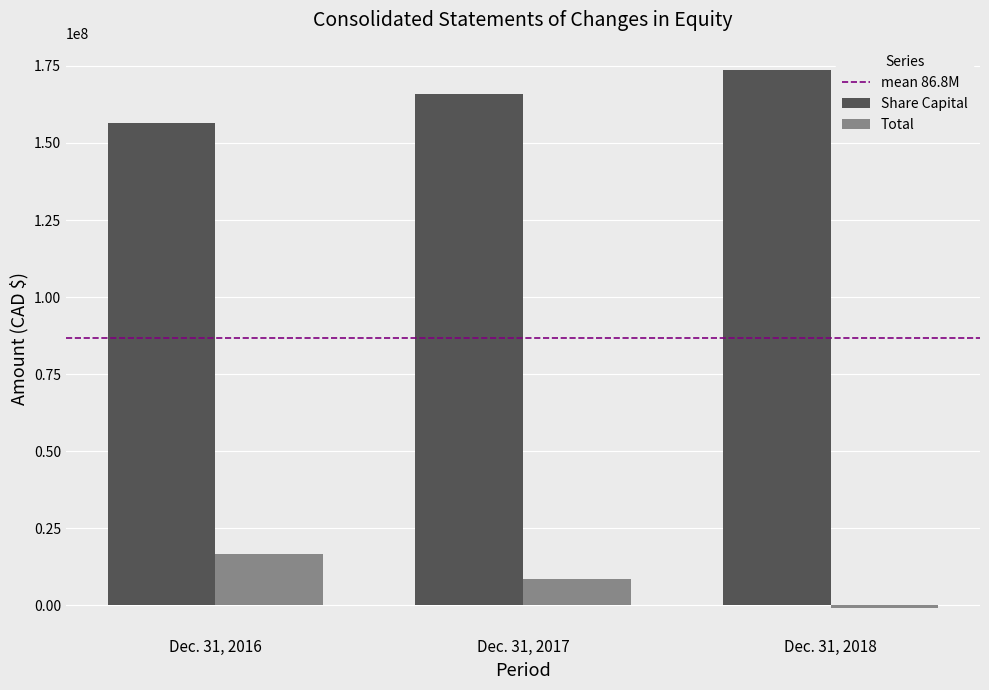

Are the bars grouped side by side (vs. stacked)?

Yes